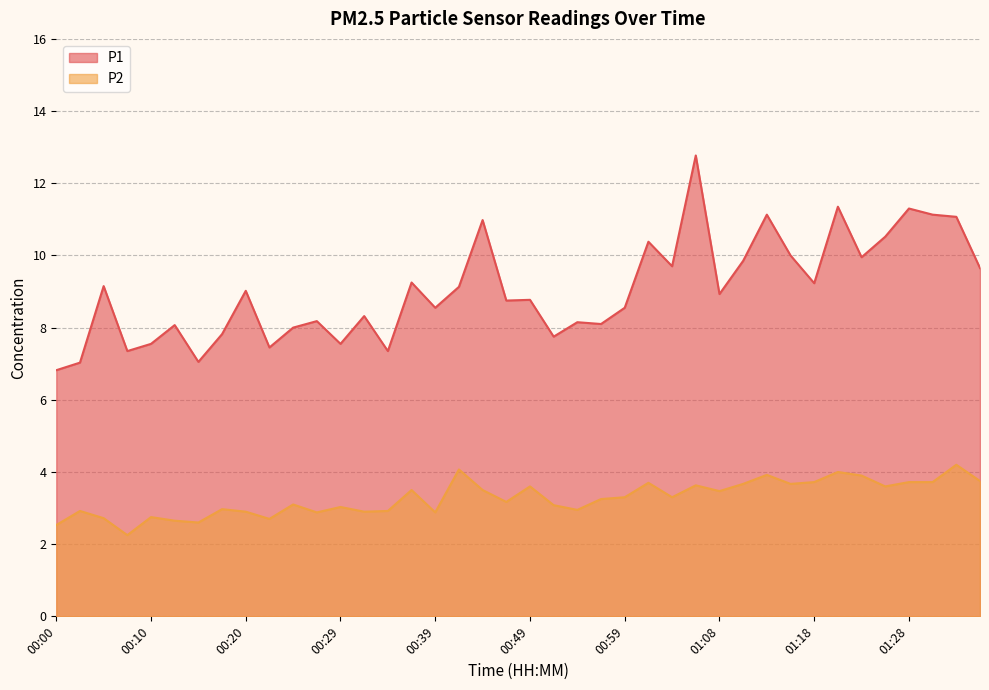

List the series in order of their peak value, lowest first.

P2, P1